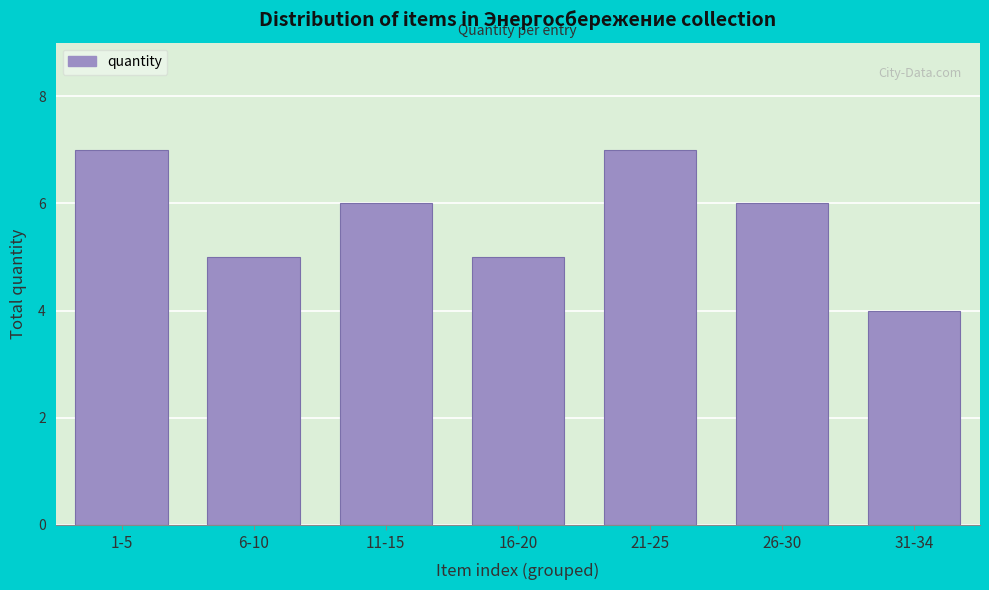

Reading right to left, transcribe all the data shown in this chart.

4	6	7	5	6	5	7